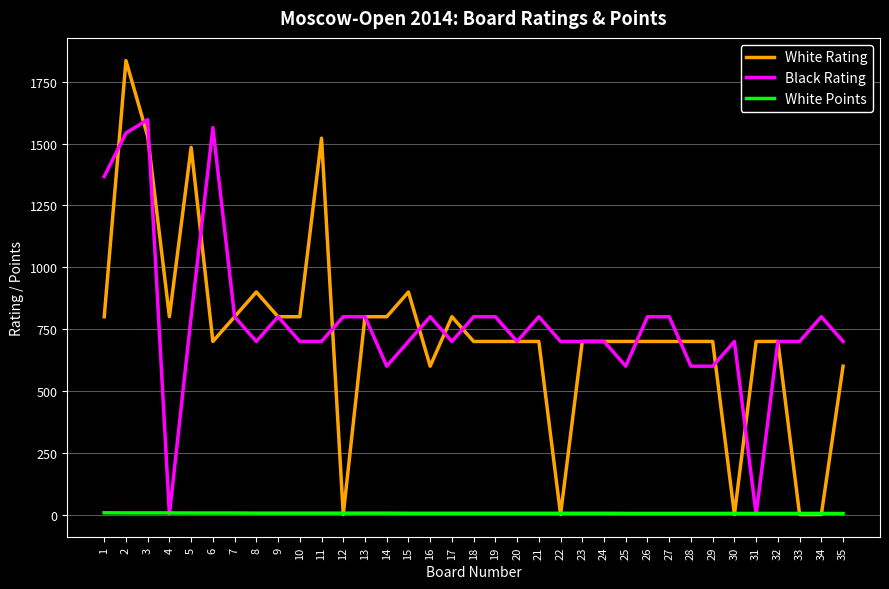

At which category is the sum across all series the highest?

2